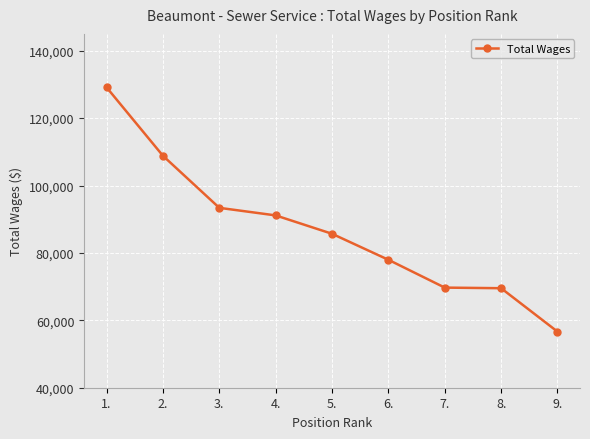

Where is the data nearest to the value 92887?

3.